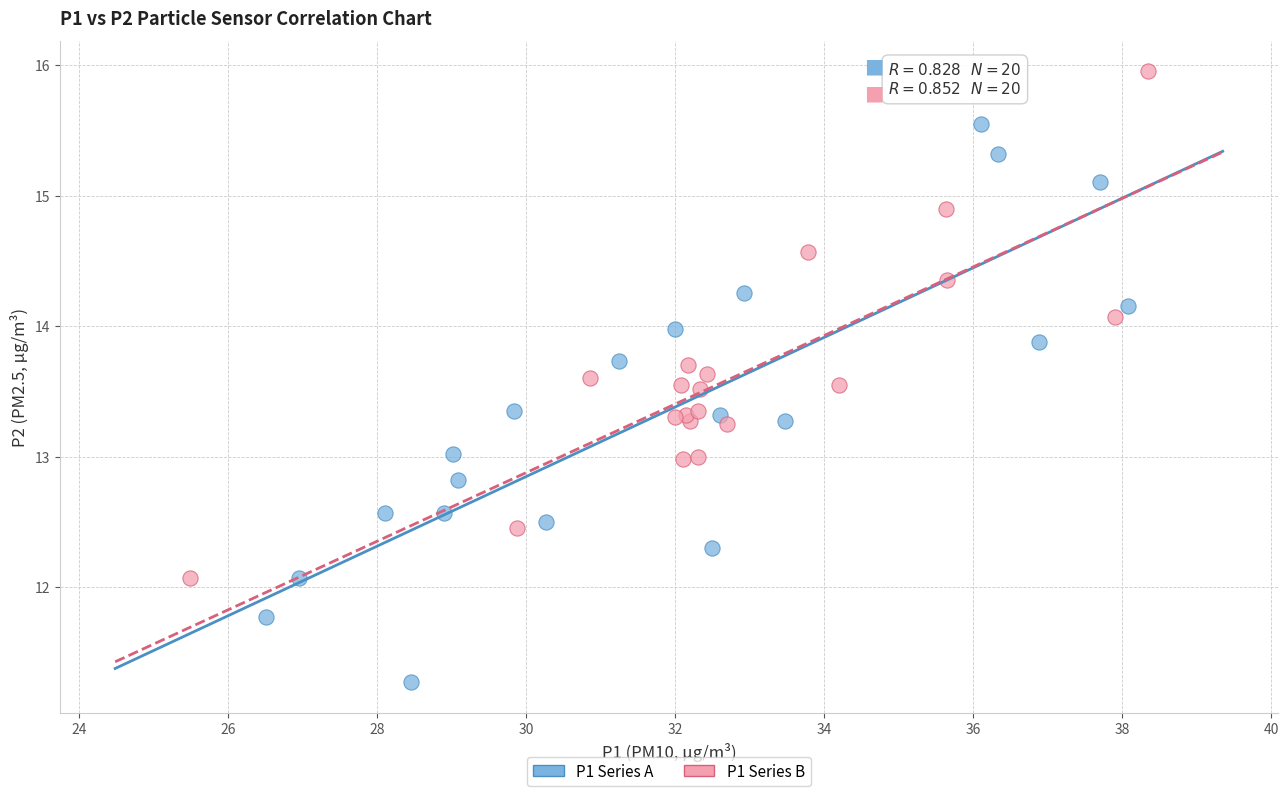

Which series has the largest Y range (max minus min)?

P1 Series A